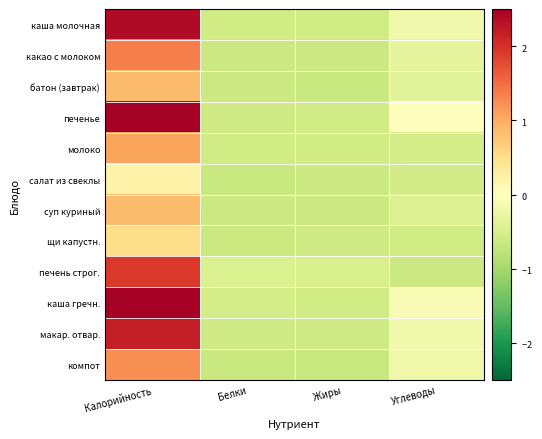

What is the difference between the highest and lowest values at Жиры?

0.2